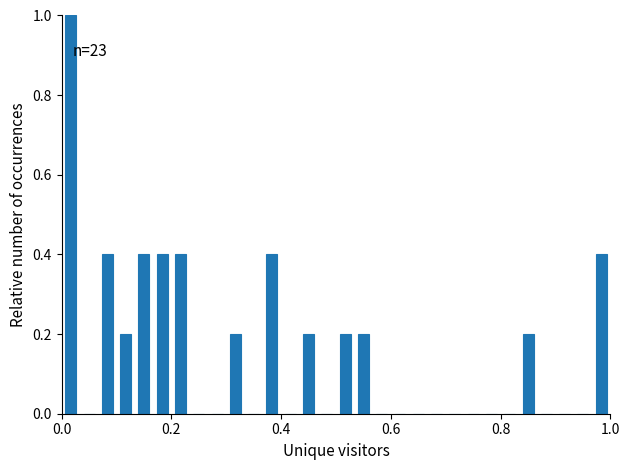

Read against the x-axis, roughly where is the centre of the tallest bar?

0.02